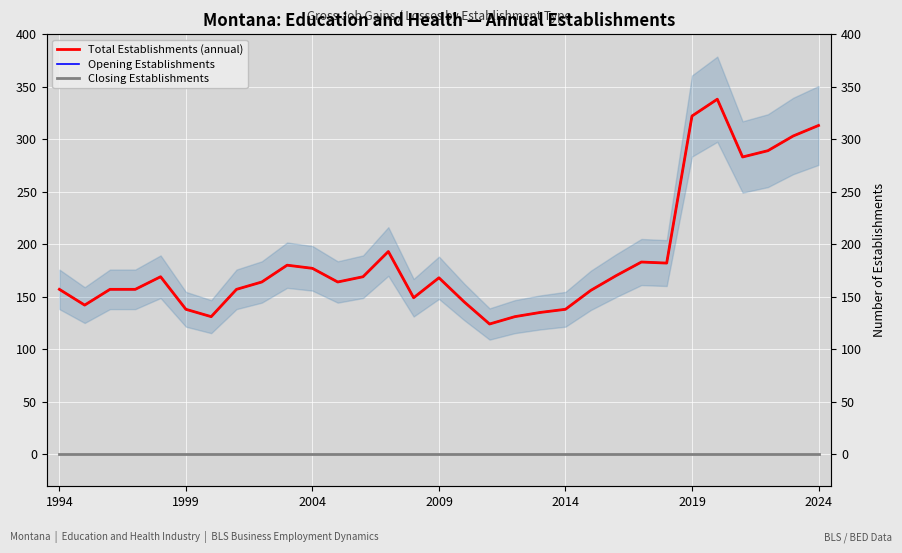

True or false: Closing Establishments has more than 1 points higher than both neighbors.

False